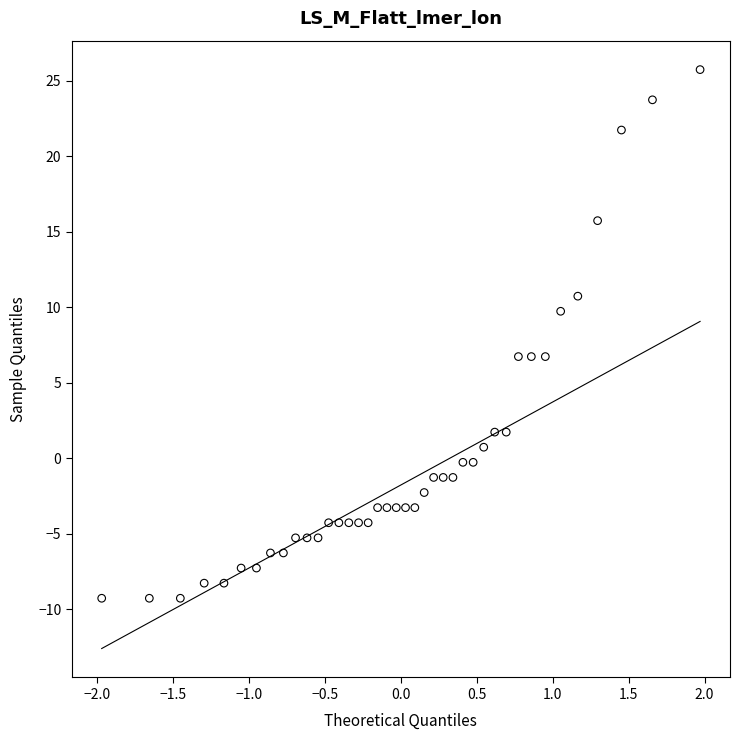

What is the range of Y values (max minus min)?

35.0